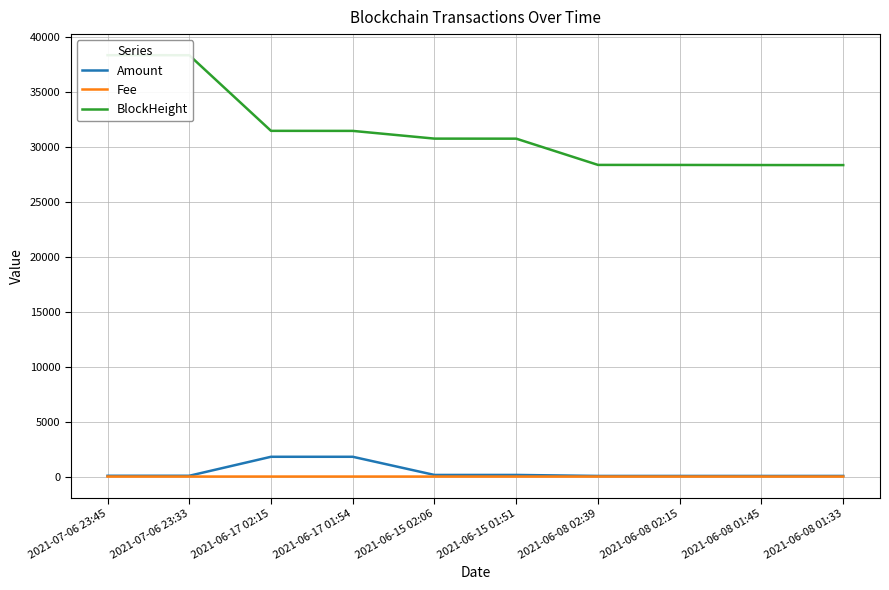

At 2021-07-06 23:33, list the series in order from largest to smallest.

BlockHeight, Amount, Fee